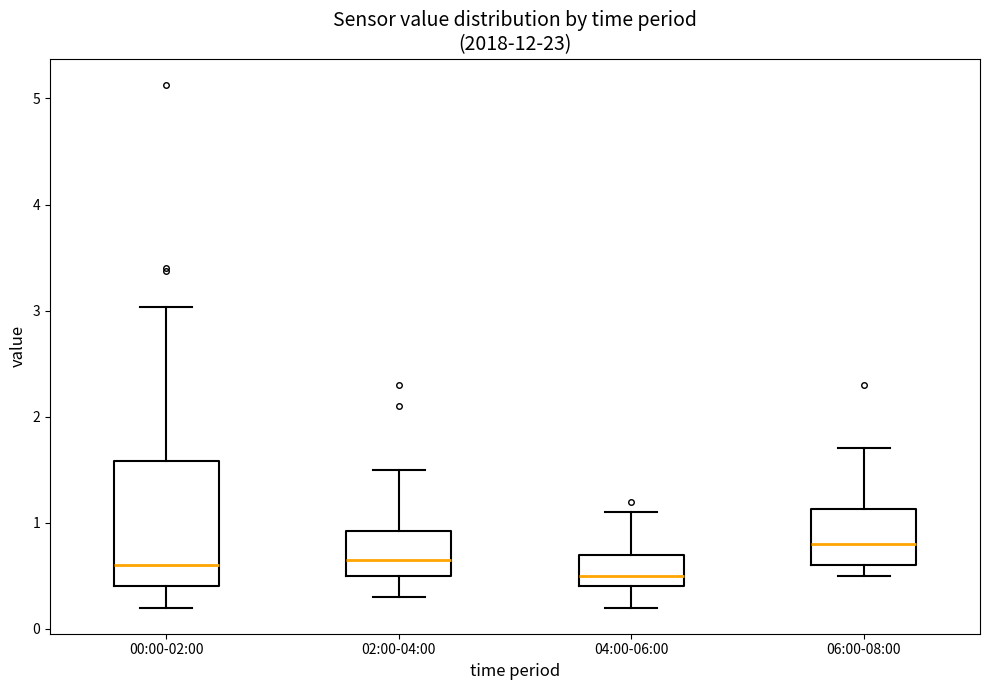

Reading left to right, transcribe this box plot: for each box, give where its median line is, the range the box spans, and where its two whiskers end, as read against the y-axis. The values are not printed on the chart, so give them approximately, as read against the axis.

00:00-02:00: median 0.6, box 0.4 to 1.6, whiskers 0.2 to 3.0
02:00-04:00: median 0.7, box 0.5 to 0.9, whiskers 0.3 to 1.5
04:00-06:00: median 0.5, box 0.4 to 0.7, whiskers 0.2 to 1.1
06:00-08:00: median 0.8, box 0.6 to 1.1, whiskers 0.5 to 1.7